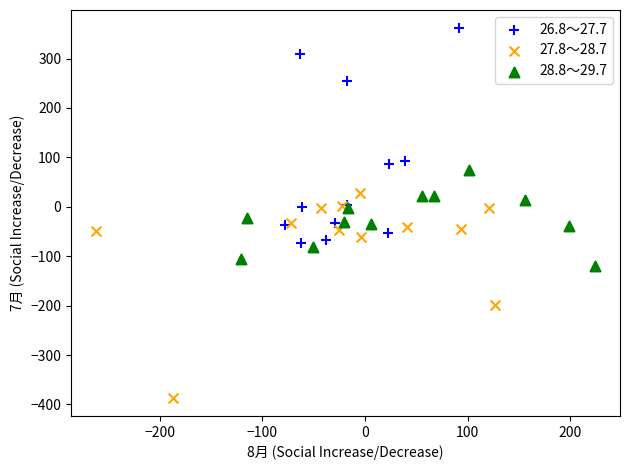

What are all the series names shown in the legend?

26.8～27.7, 27.8～28.7, 28.8～29.7